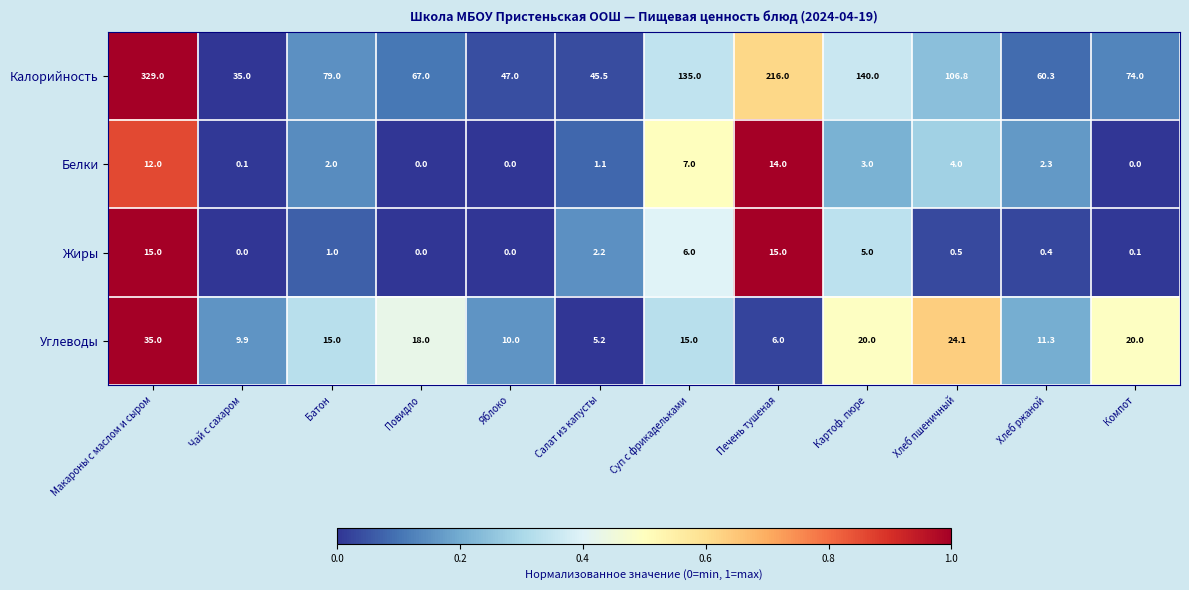

Which series has the widest spread of values?

Калорийность